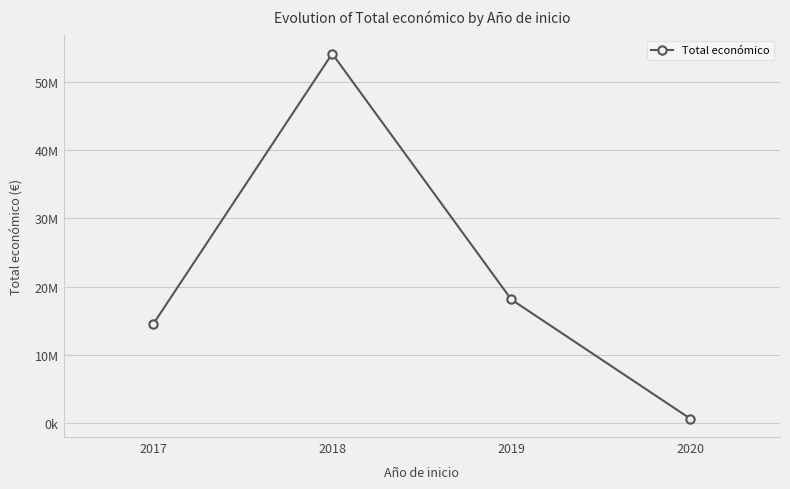

Does the chart have visible grid lines?

Yes